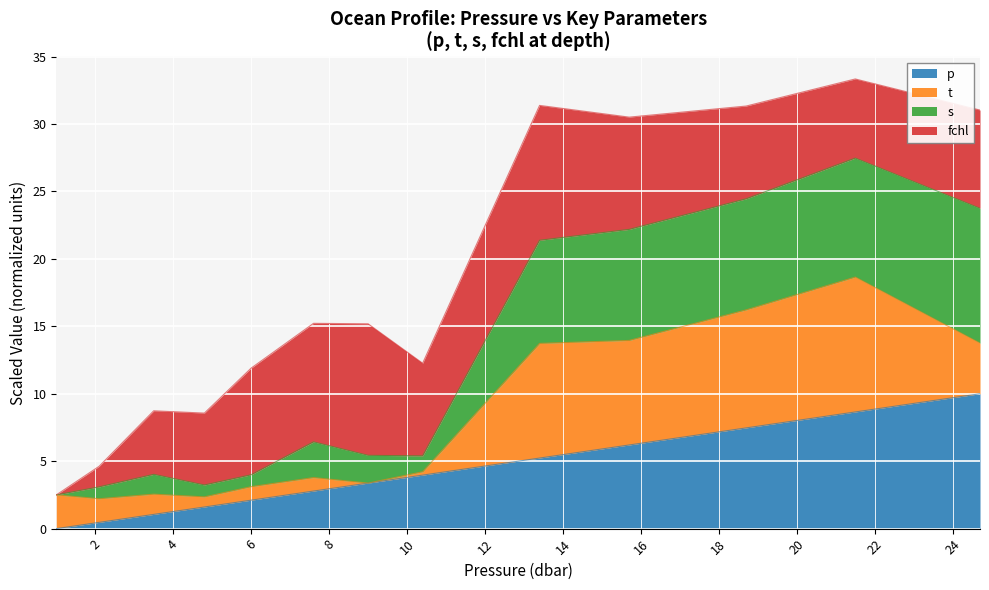

What is the highest value of the p series?

10.0